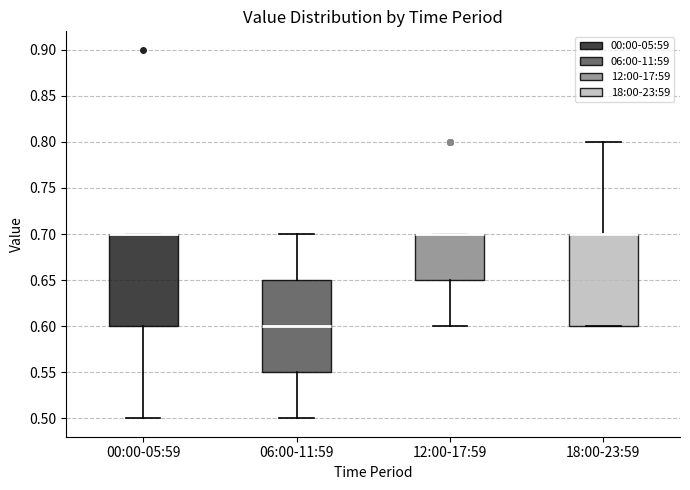

Reading left to right, read every box against the y-axis: the position of its median line, the range the box covers, and the ends of its whiskers. The values are not printed on the chart, so give them approximately, as read against the axis.

00:00-05:59: median 0.70 (drawn on the box's upper edge), box 0.60 to 0.70, whiskers 0.50 to 0.70
06:00-11:59: median 0.60, box 0.55 to 0.65, whiskers 0.50 to 0.70
12:00-17:59: median 0.70 (drawn on the box's upper edge), box 0.65 to 0.70, whiskers 0.60 to 0.70
18:00-23:59: median 0.70 (drawn on the box's upper edge), box 0.60 to 0.70, whiskers 0.60 to 0.80